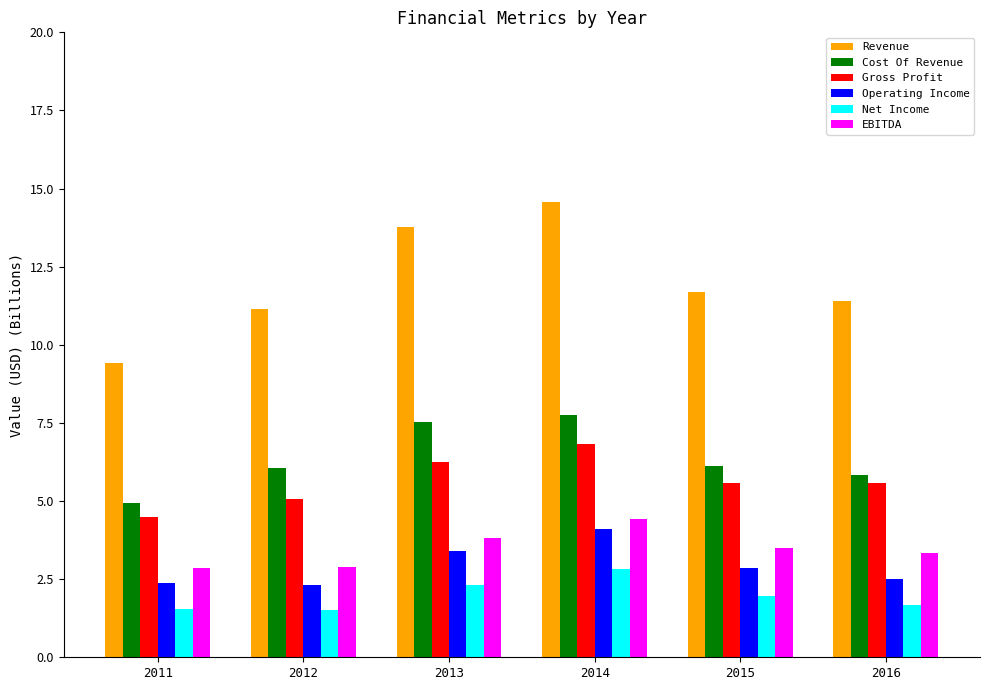

What value does the EBITDA series have at 2011?

2.8